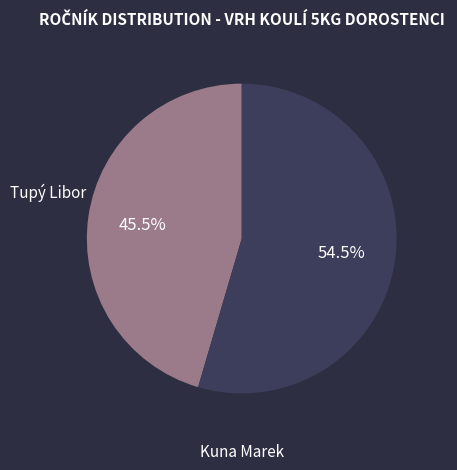

To the nearest percent, what is the combined percentage of Tupý Libor and Kuna Marek?

100%